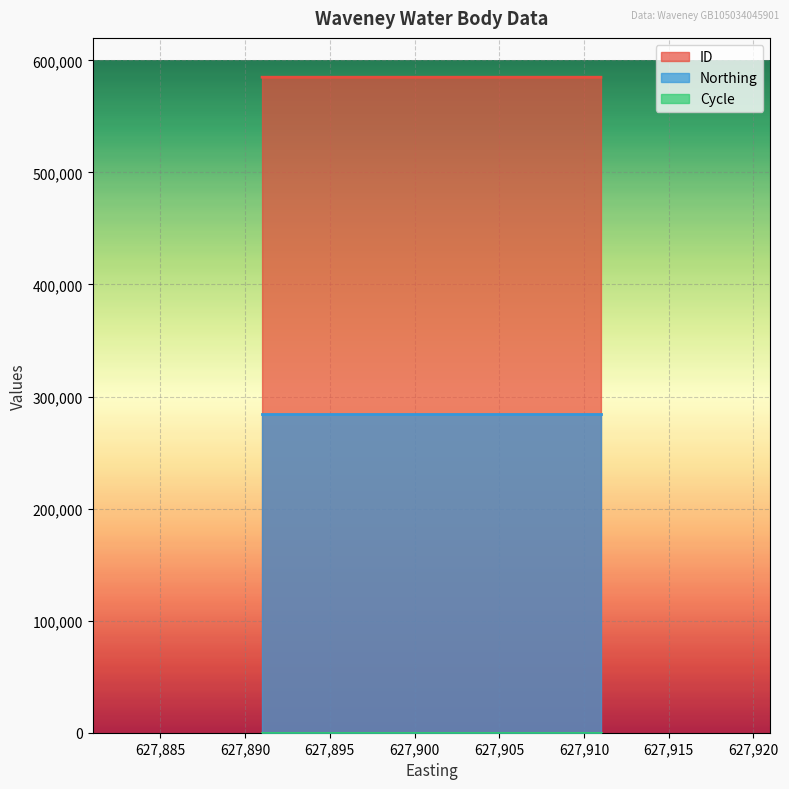

Count the number of categories in the chart.

3